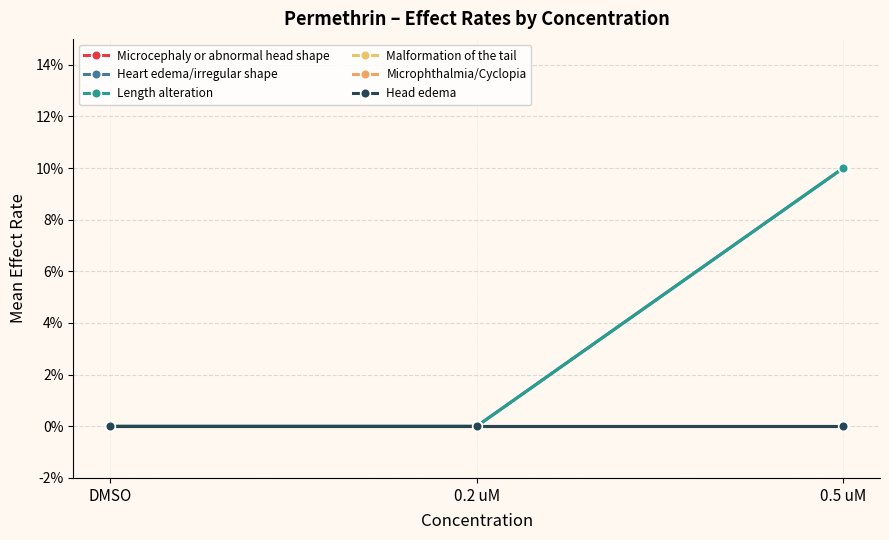

Does the chart display data point markers on the line(s)?

Yes